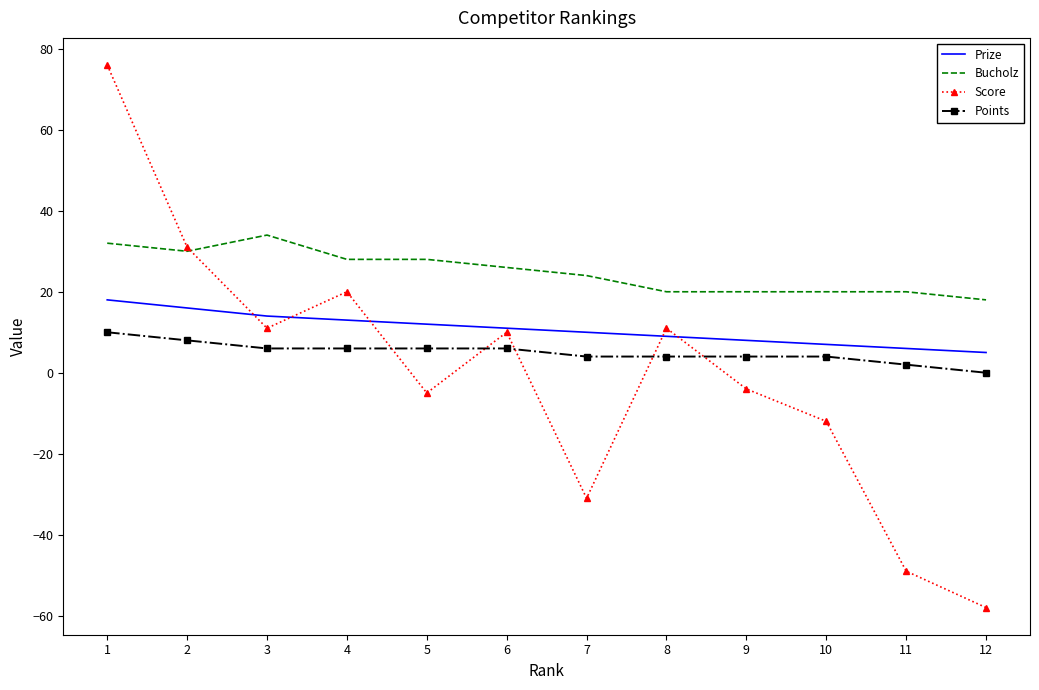

How many values in the Score series are below 10?

6